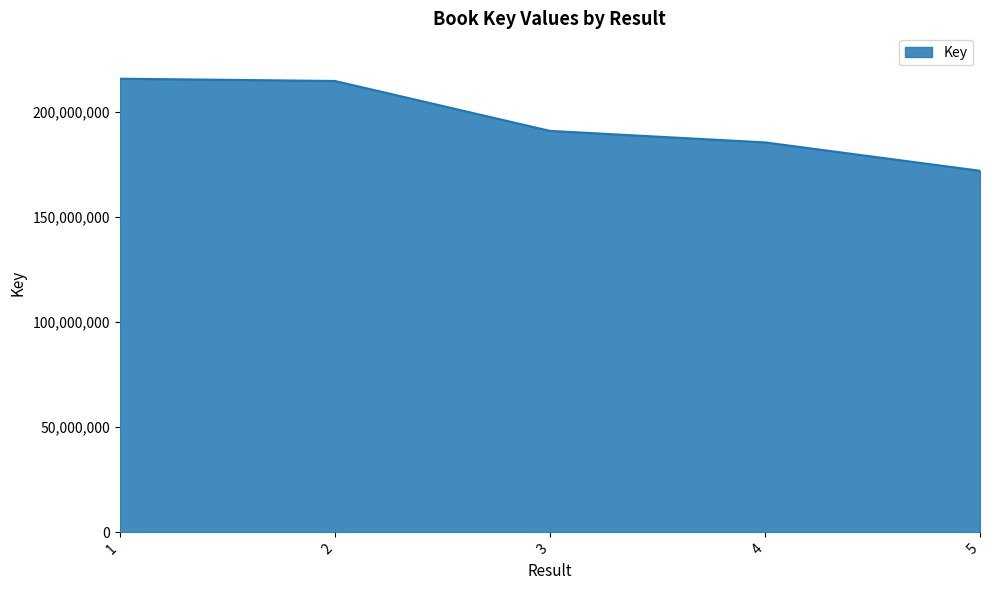

Between 4 and 3, which is larger?

3